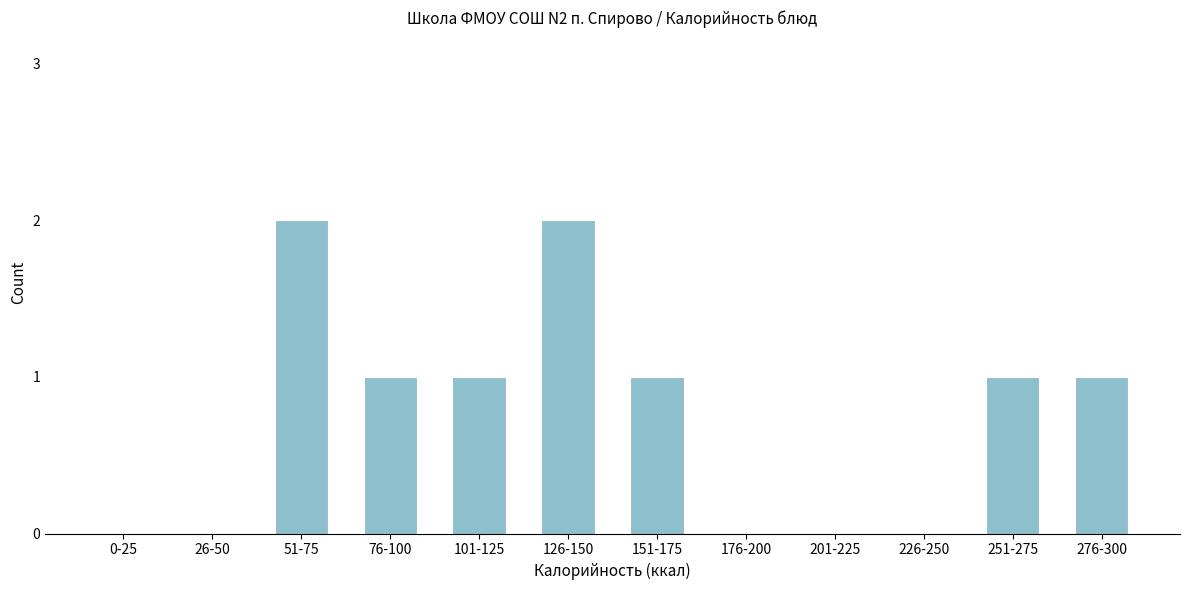

Reading left to right, what are all the values shown in this chart?

0-25=0	26-50=0	51-75=2	76-100=1	101-125=1	126-150=2	151-175=1	176-200=0	201-225=0	226-250=0	251-275=1	276-300=1